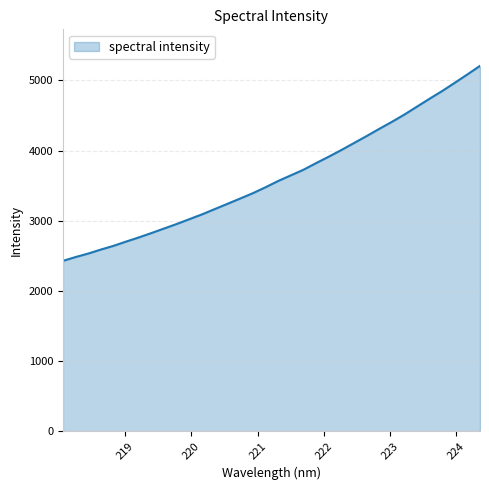

What is the smallest value displayed?

2426.9